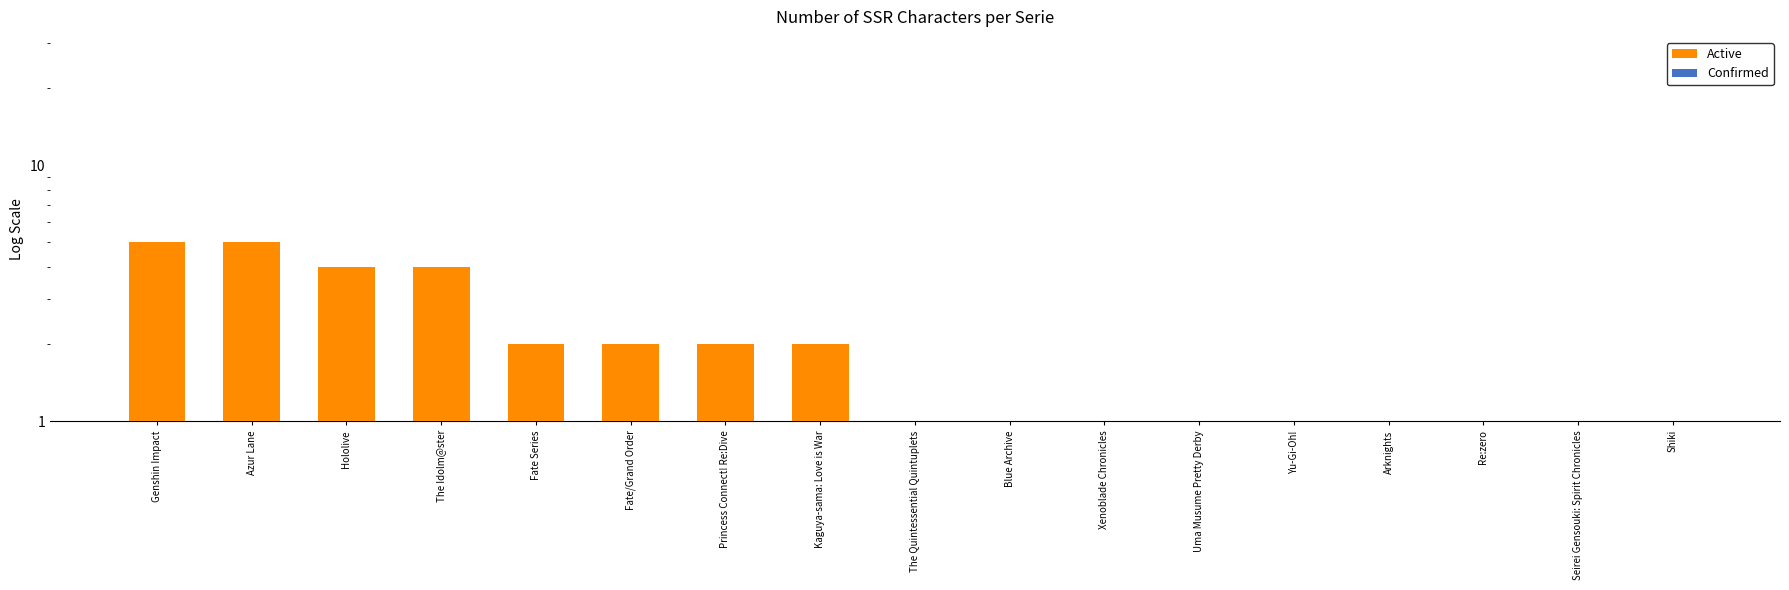

At which label is Active closest to 3?

Hololive